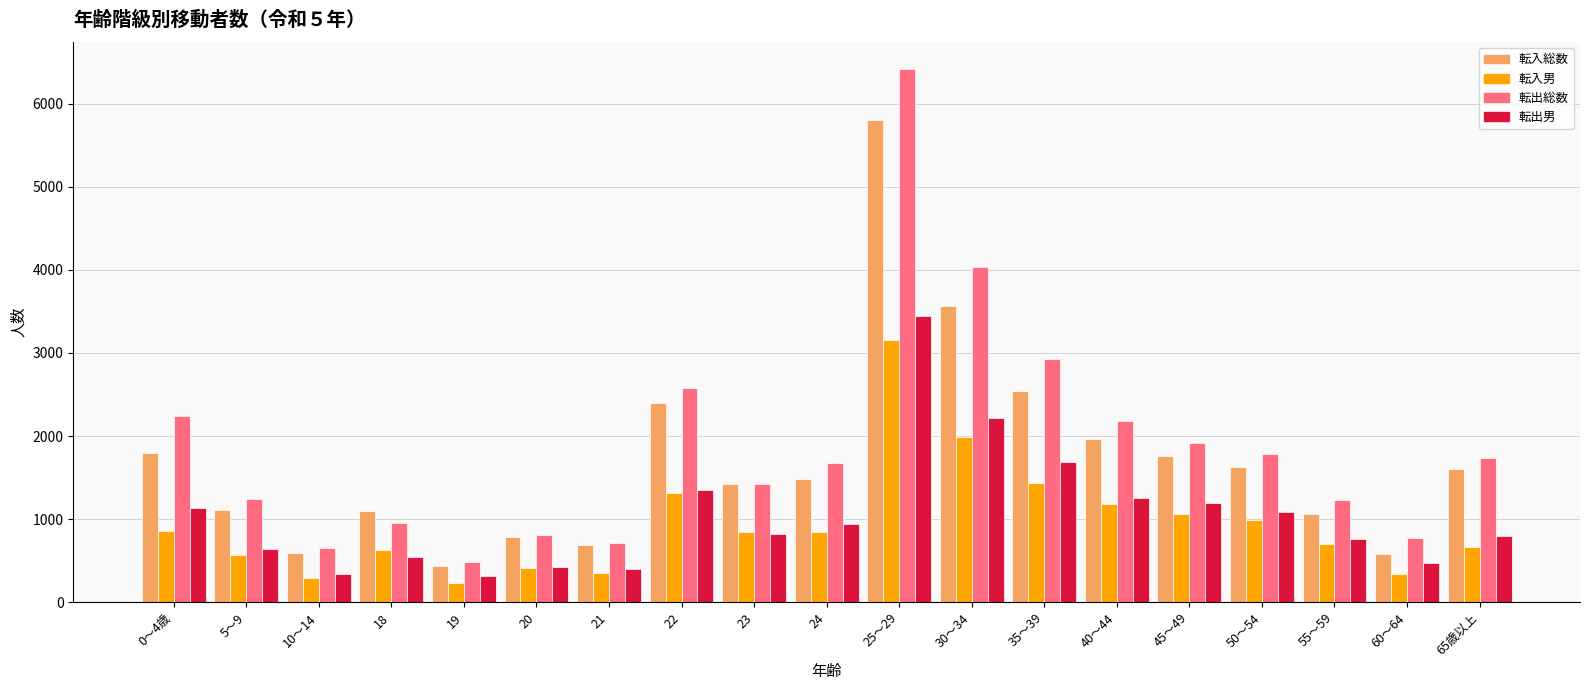

The value of 転出総数 at 23 is 1421. True or false?

True